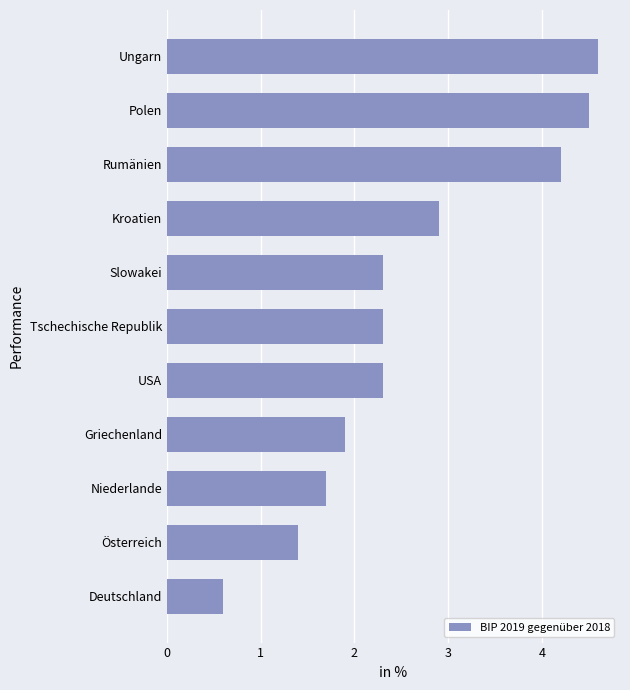

The chart shows a value of 2.3 at Polen. True or false?

False